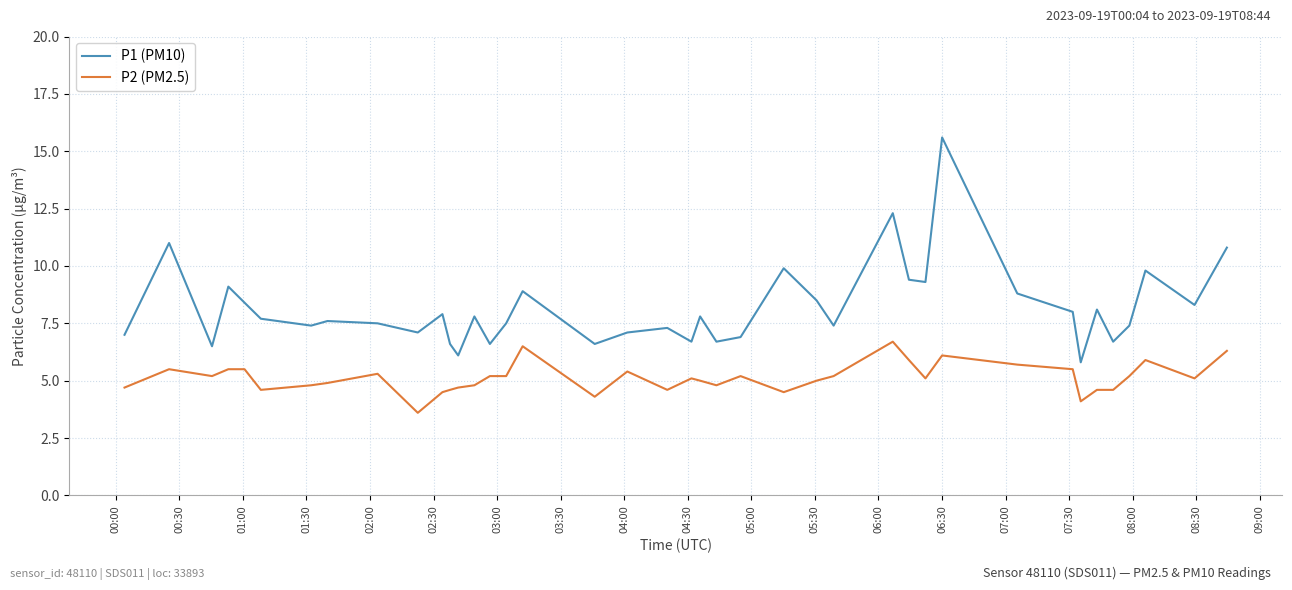

Reading left to right, extract all data points from this chart.

P1 (PM10): 7.0	11.0	6.5	9.1	8.4	7.7	7.4	7.6	7.5	7.1	7.9	6.6	6.1	7.8	6.6	7.5	8.9	6.6	7.1	7.3	6.7	7.8	6.7	6.9	9.9	8.5	7.4	12.3	9.4	9.3	15.6	8.8	8.0	5.8	8.1	6.7	7.4	9.8	8.3	10.8
P2 (PM2.5): 4.7	5.5	5.2	5.5	5.5	4.6	4.8	4.9	5.3	3.6	4.5	4.6	4.7	4.8	5.2	5.2	6.5	4.3	5.4	4.6	5.1	5.0	4.8	5.2	4.5	5.0	5.2	6.7	5.9	5.1	6.1	5.7	5.5	4.1	4.6	4.6	5.2	5.9	5.1	6.3